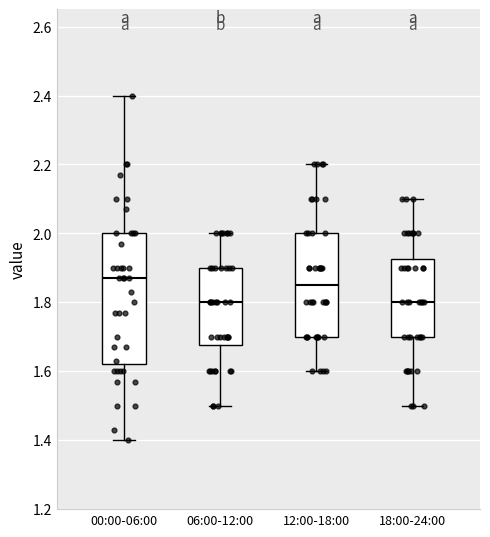

Where does the lower whisker of the box for 12:00-18:00 end on the y-axis? The values are not printed on the chart, so give them approximately, as read against the axis.

1.60